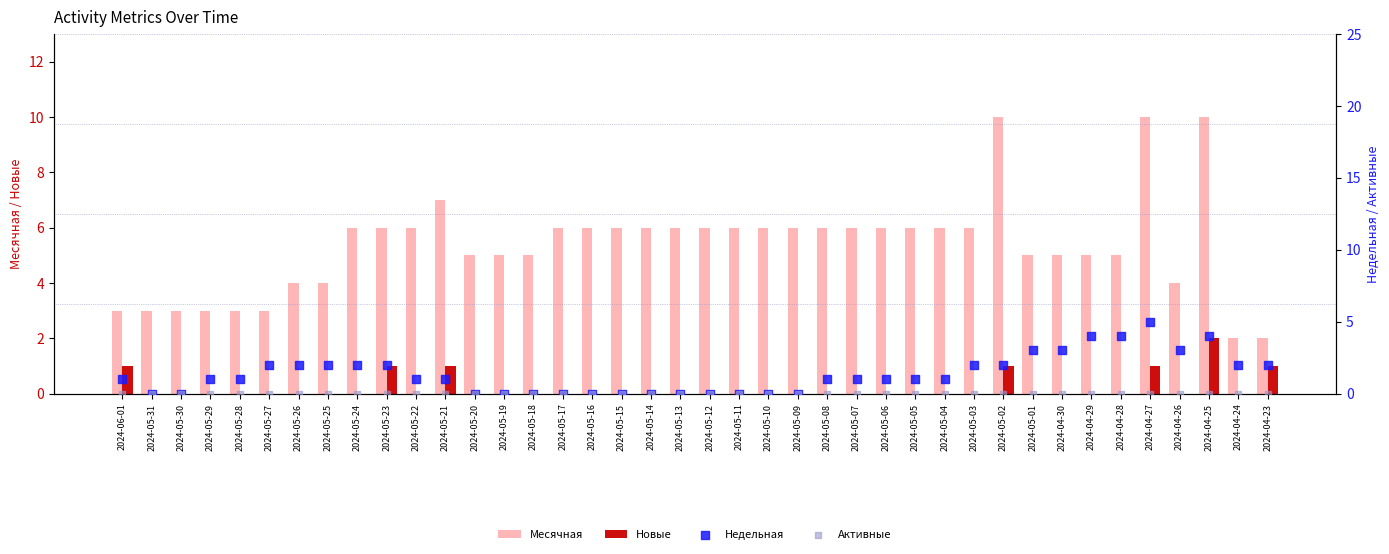

At which category is the sum across all series the highest?

2024-04-27